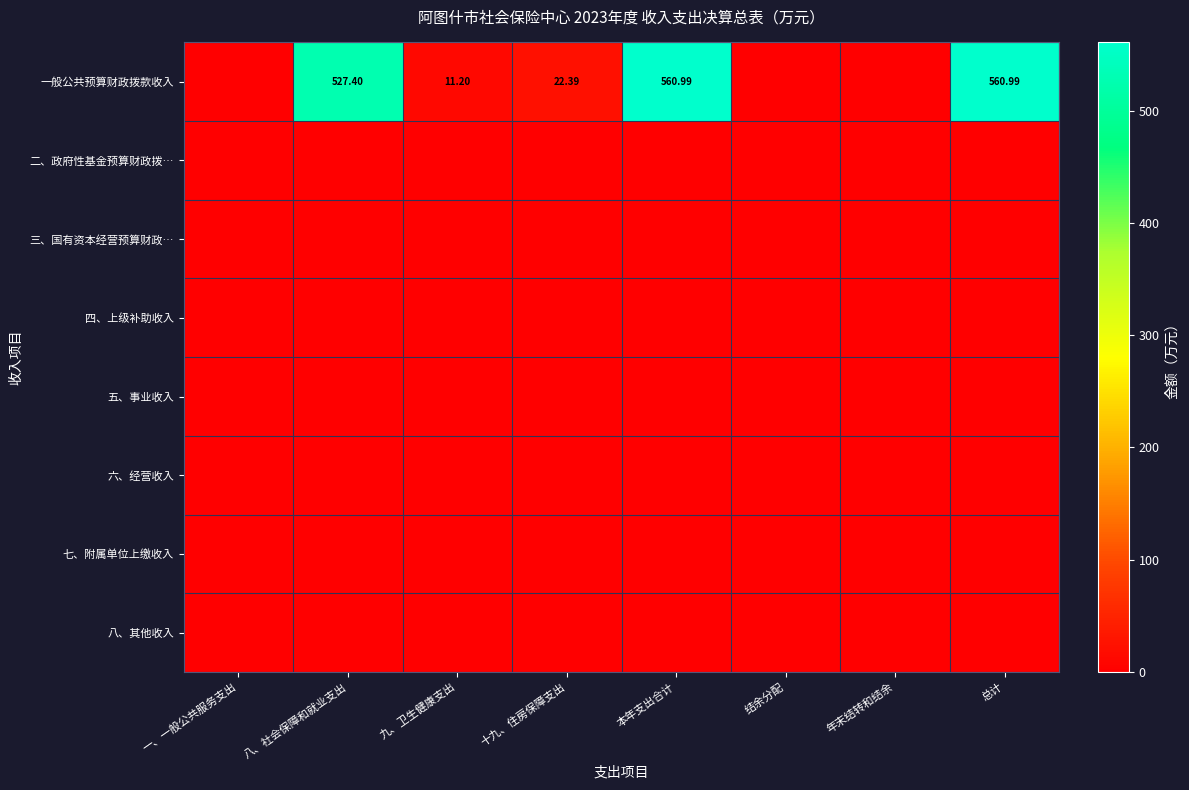

Which has a higher value, 十九、住房保障支出 or 年末结转和结余?

十九、住房保障支出